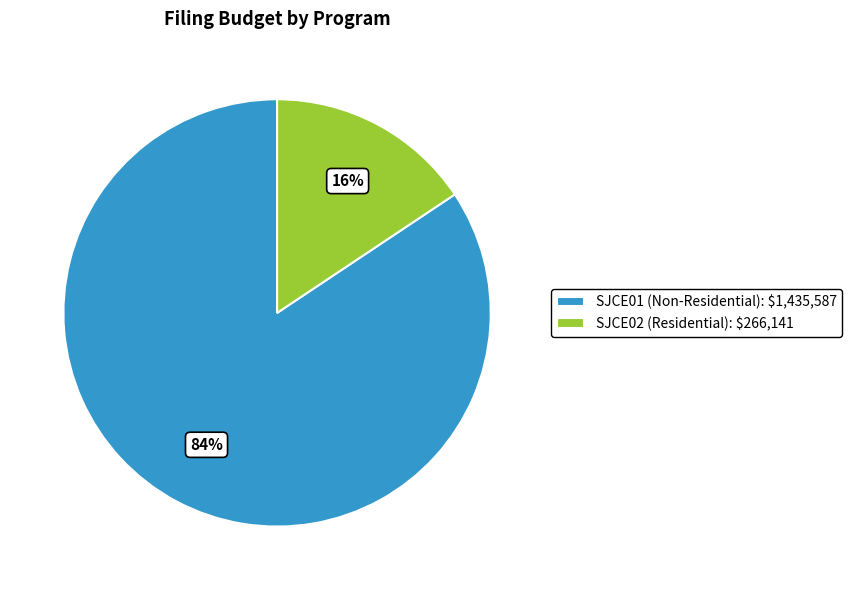

To the nearest percent, what is the average slice percentage?

50%